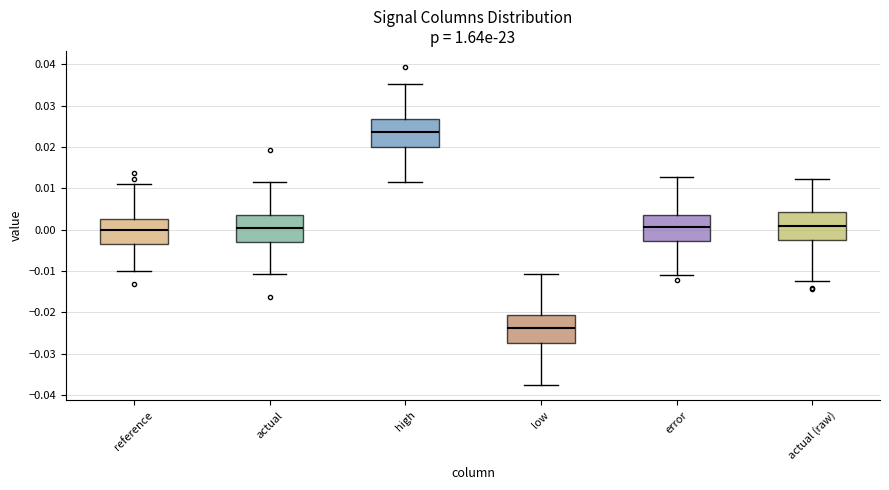

Reading left to right, transcribe this box plot: for each box, give where its median line is, the range the box spans, and where its two whiskers end, as read against the y-axis. The values are not printed on the chart, so give them approximately, as read against the axis.

reference: median 0.000, box -0.004 to 0.003, whiskers -0.010 to 0.011
actual: median 0.000, box -0.003 to 0.003, whiskers -0.011 to 0.012
high: median 0.024, box 0.020 to 0.027, whiskers 0.012 to 0.035
low: median -0.024, box -0.028 to -0.021, whiskers -0.037 to -0.011
error: median 0.001, box -0.003 to 0.004, whiskers -0.011 to 0.013
actual (raw): median 0.001, box -0.003 to 0.004, whiskers -0.012 to 0.012